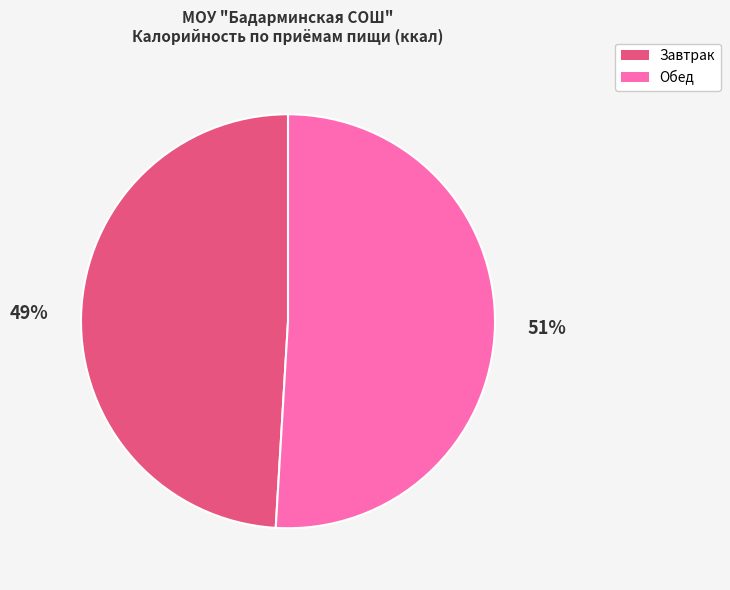

To the nearest percent, what is the difference between the largest and smallest slice percentages?

2%